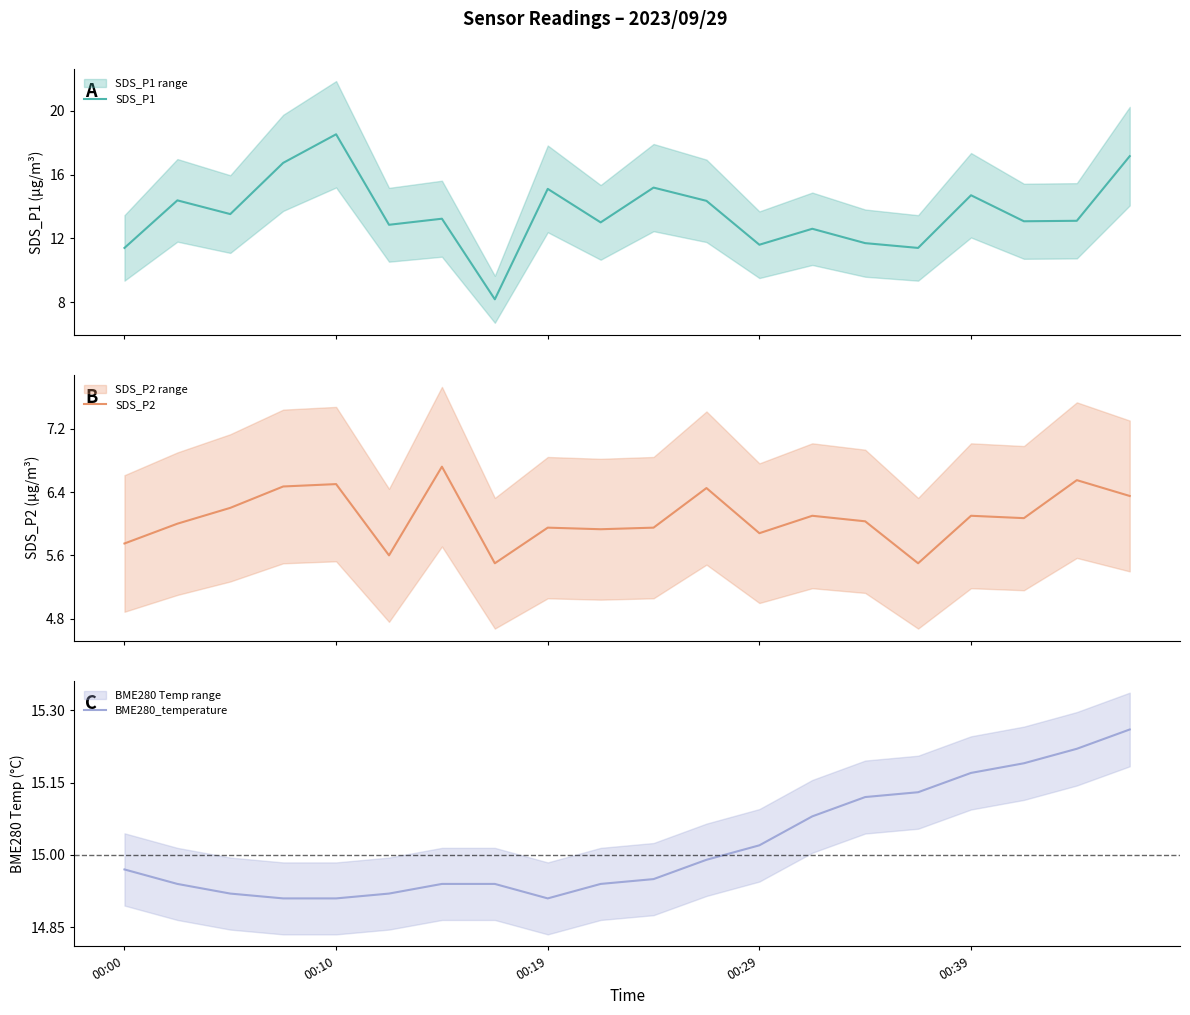

What is the approximate value of BME280_temperature at 00:29?

15.0